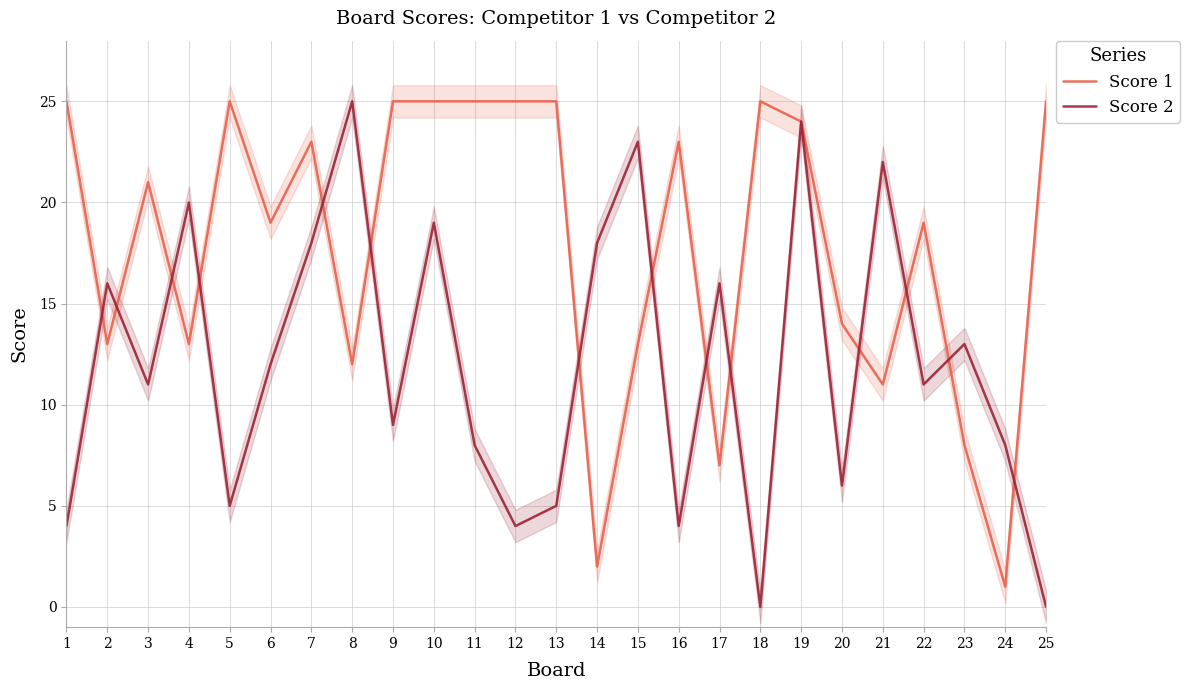

At how many categories does at least one series exceed 17?

20